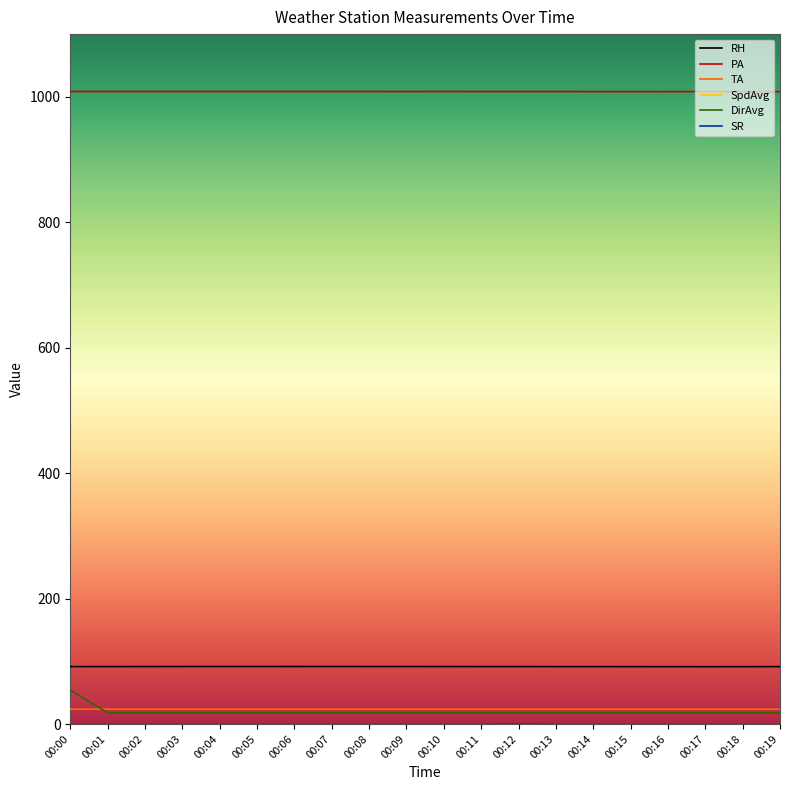

What is the lowest value of the PA series?

1008.3